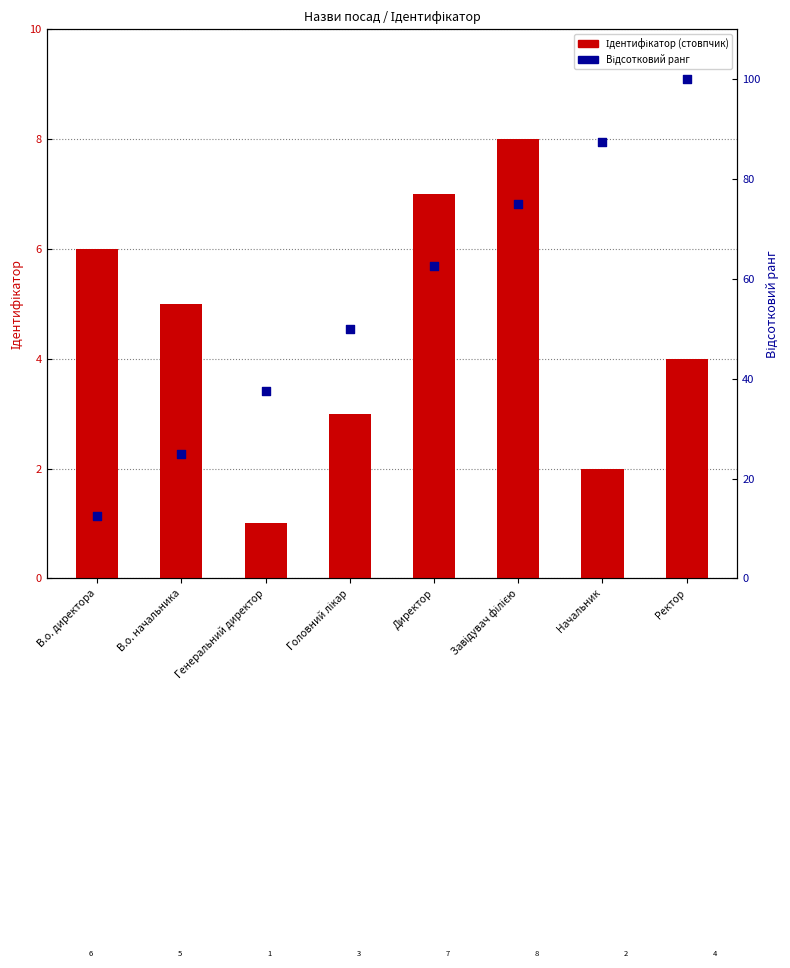

At which category is the sum across all series the highest?

Ректор